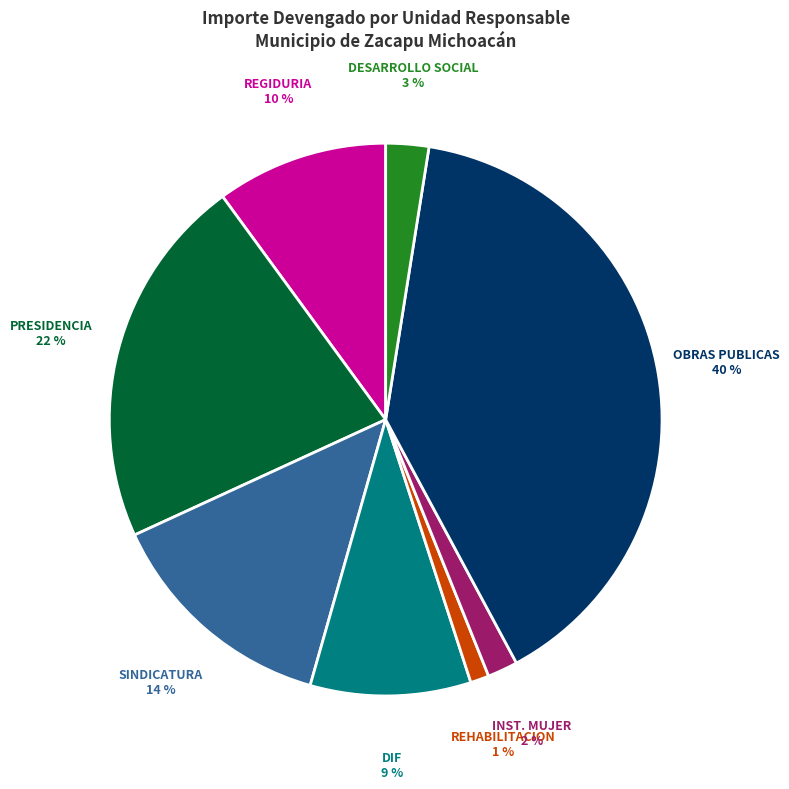

Between OBRAS PUBLICAS and REGIDURIA, which is larger?

OBRAS PUBLICAS